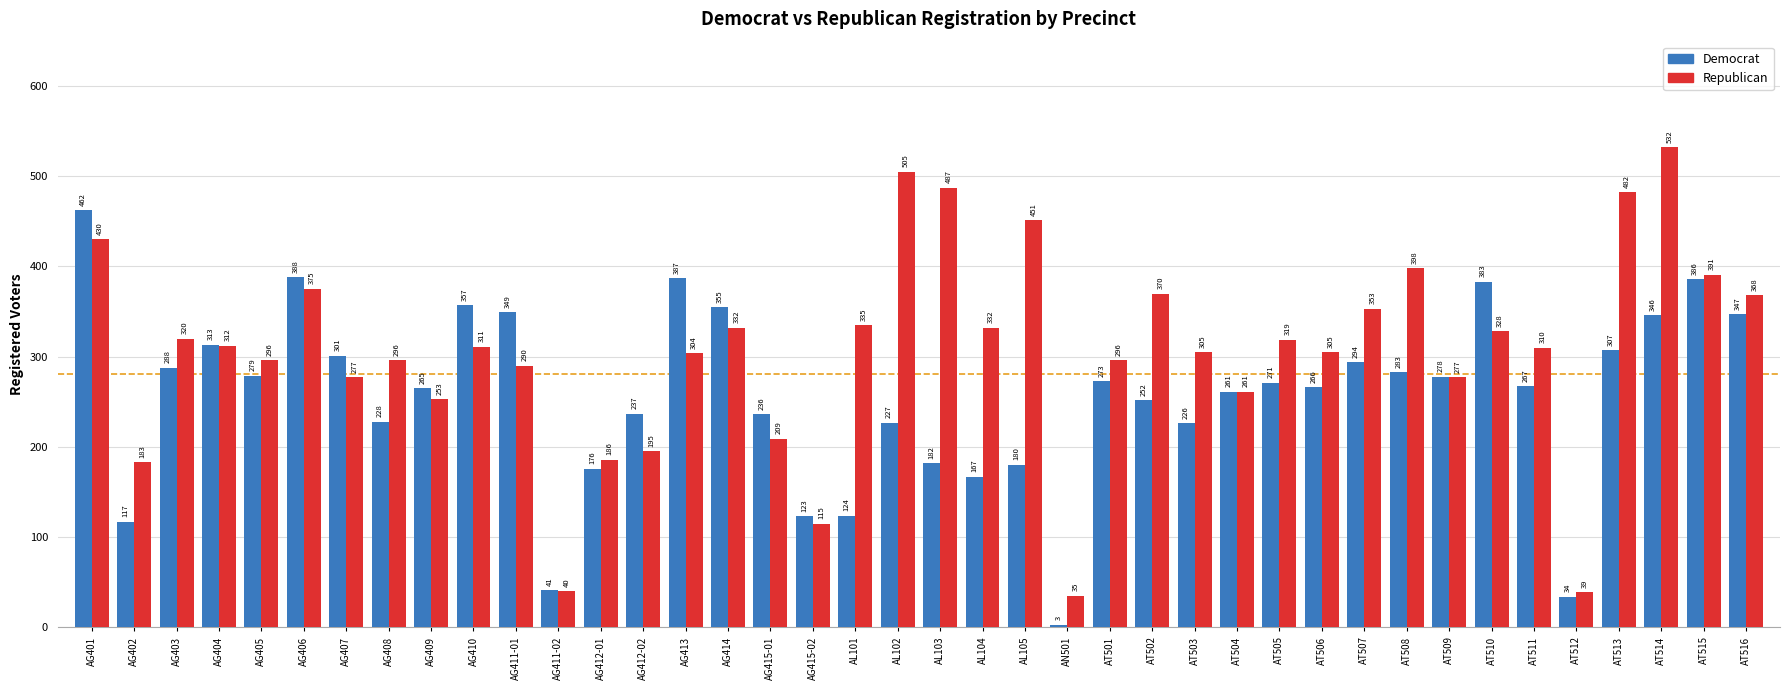

What is the difference between the highest and lowest values at AT513?

175